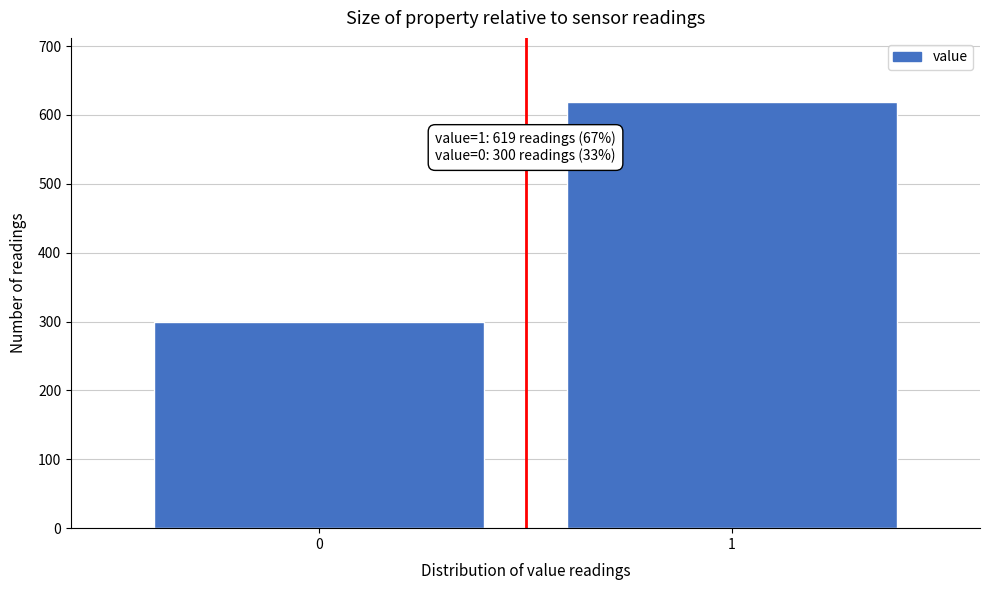

Reading right to left, list all the values displayed in this chart.

619	300